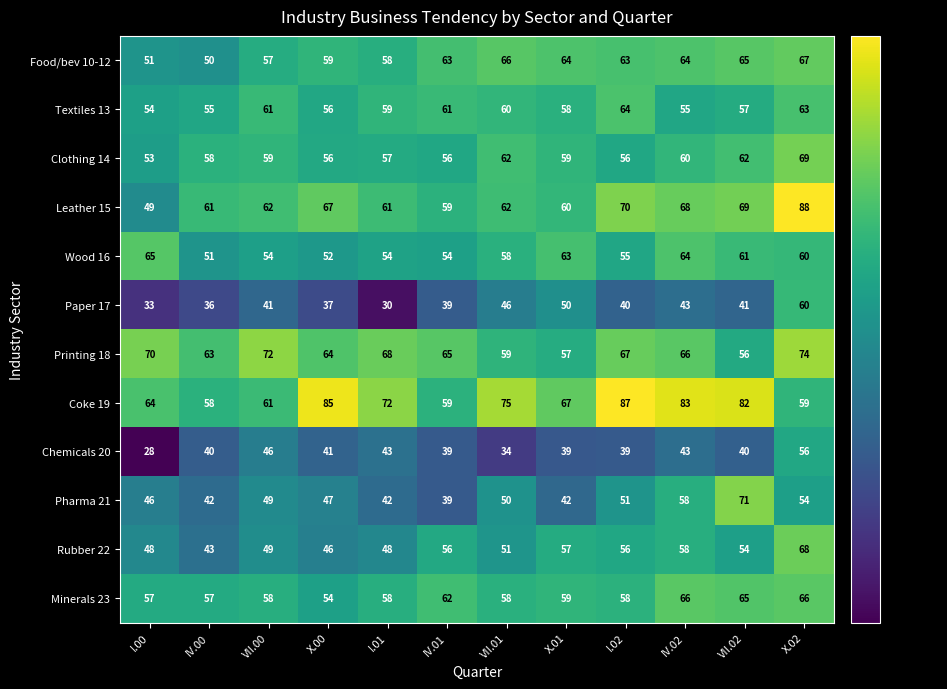

What value does the Pharma 21 series have at I.01, to the nearest 5?

40